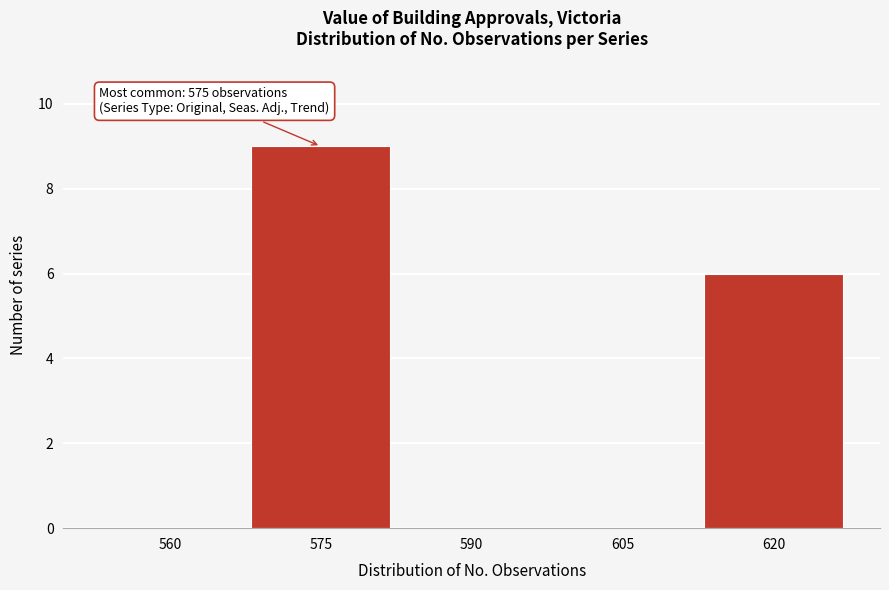

Reading left to right, what are all the values shown in this chart?

560=0	575=9	590=0	605=0	620=6